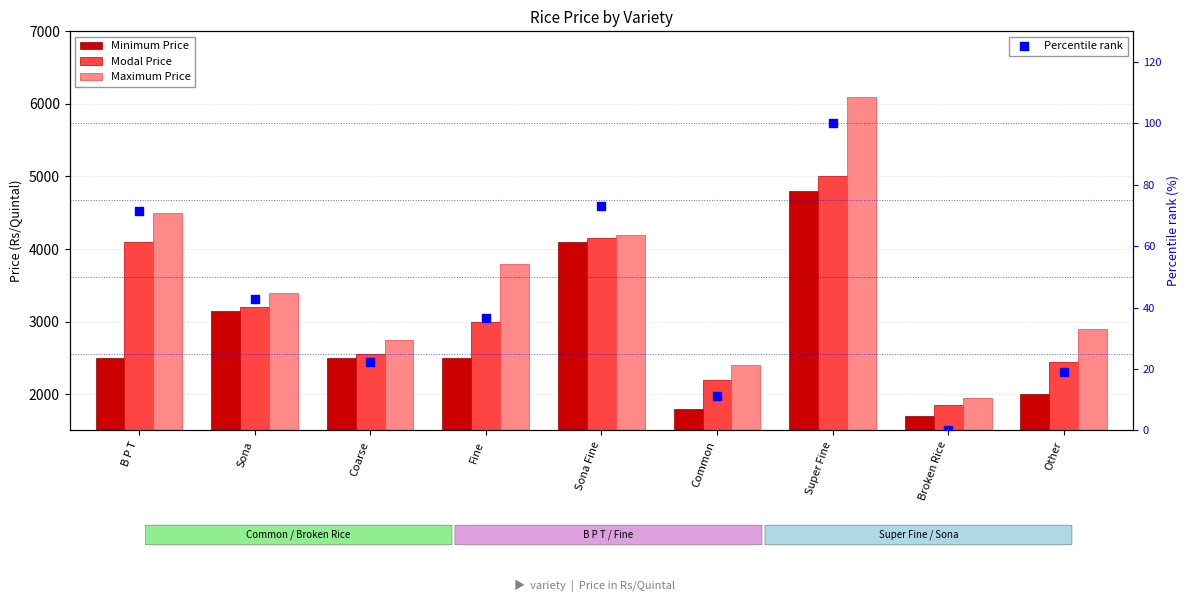

What are all the series names shown in the legend?

Minimum Price, Modal Price, Maximum Price, Percentile rank